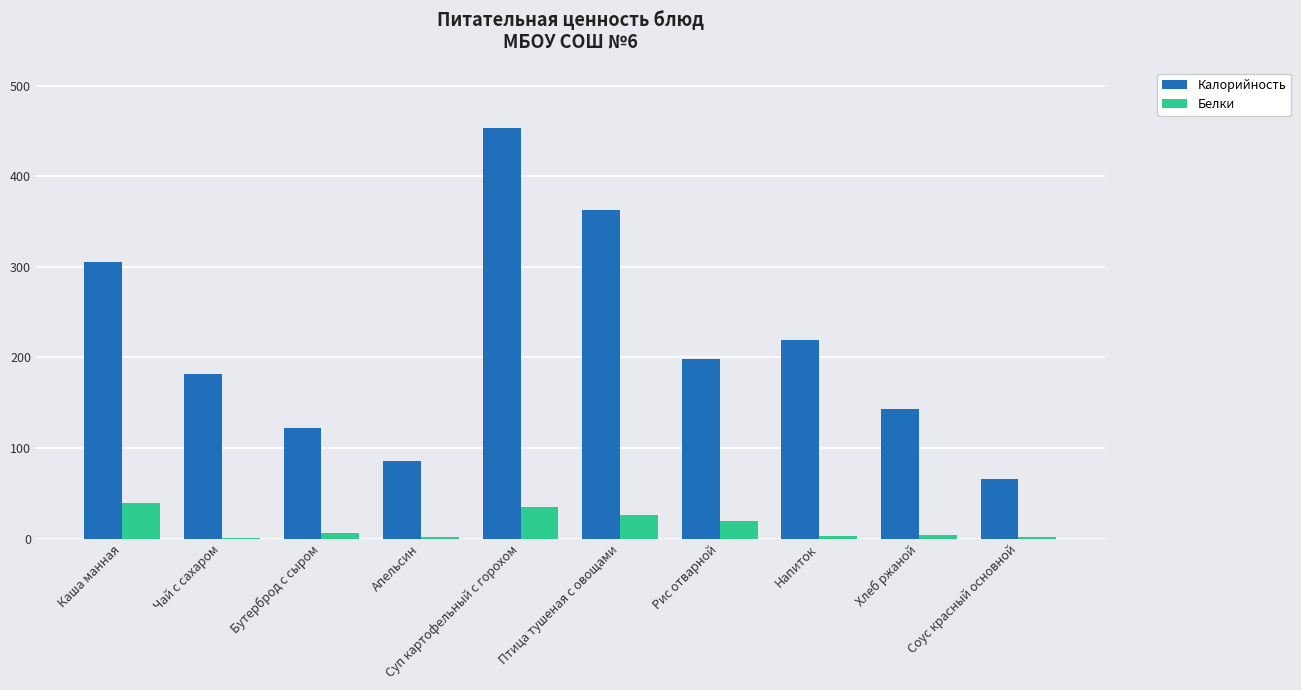

What value does the Белки series have at Суп картофельный с горохом?

35.1